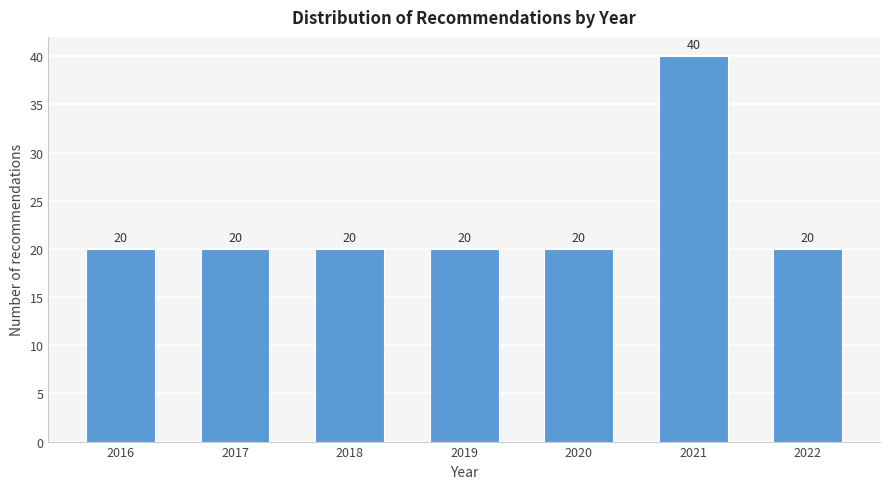

Reading left to right, extract all data points from this chart.

20	20	20	20	20	40	20